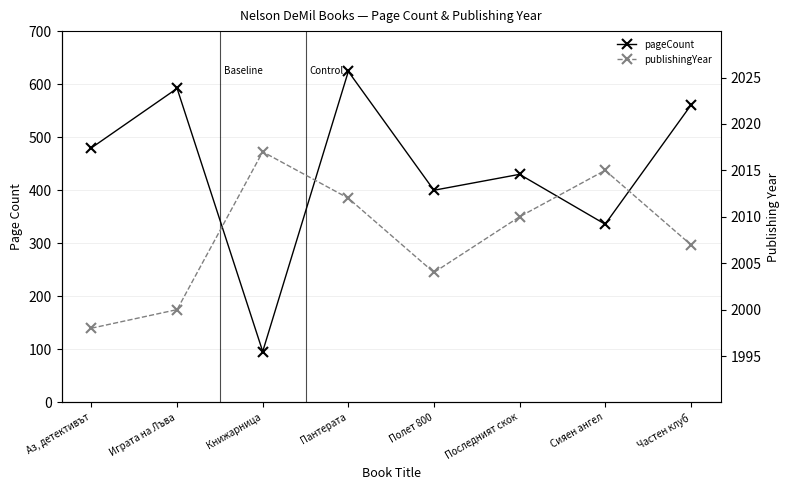

What is the label of the 3rd point from the right?

Последният скок